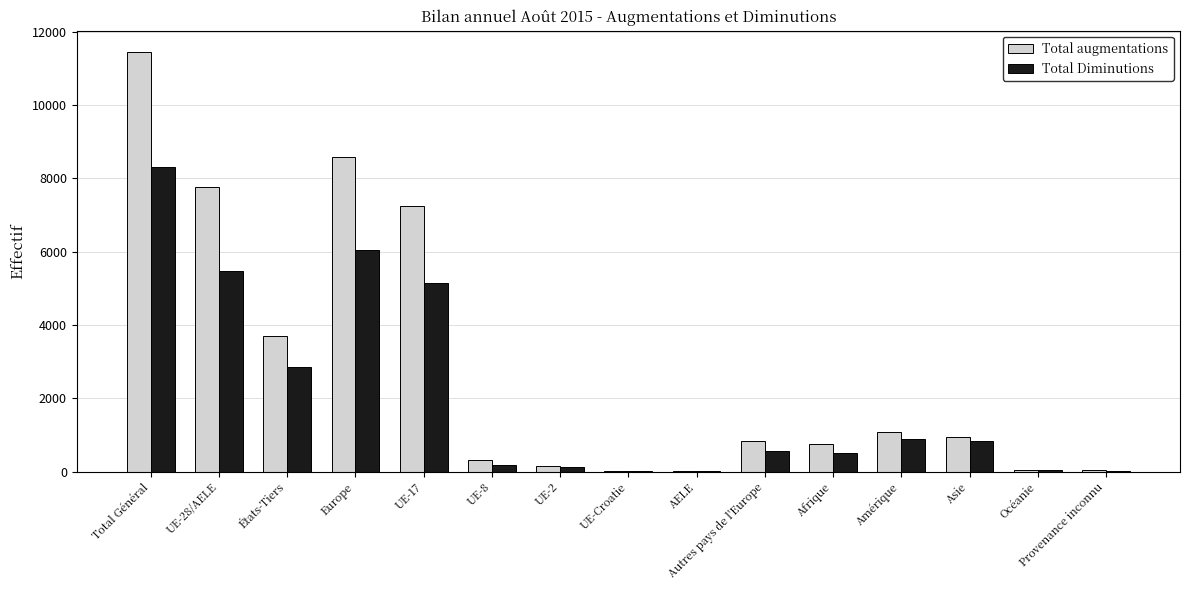

What is the maximum value for Total Diminutions?

8314